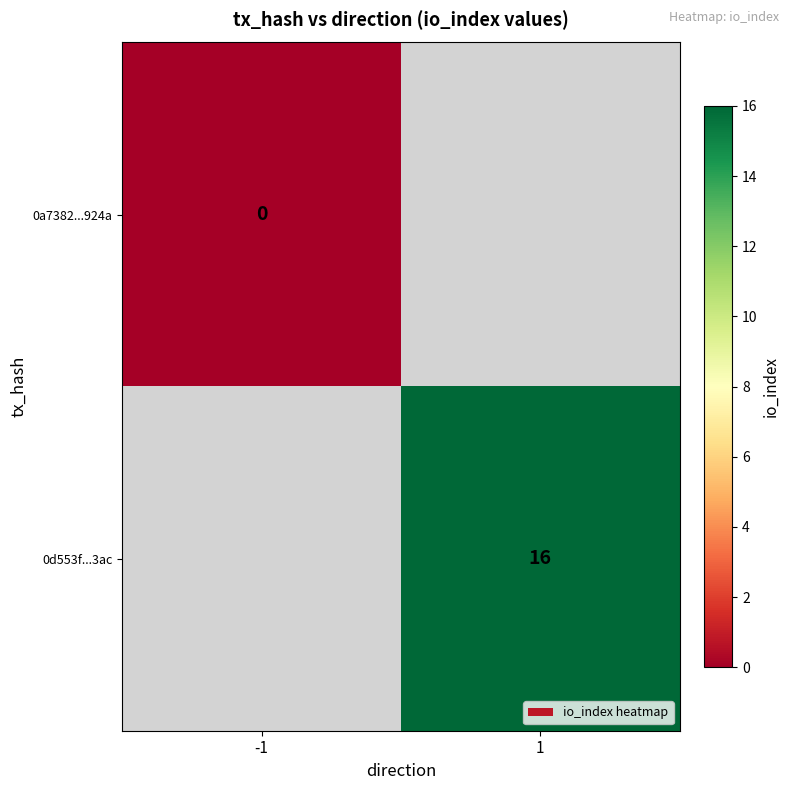

At -1, list the series in order from largest to smallest.

0a7382...924a, 0d553f...3ac